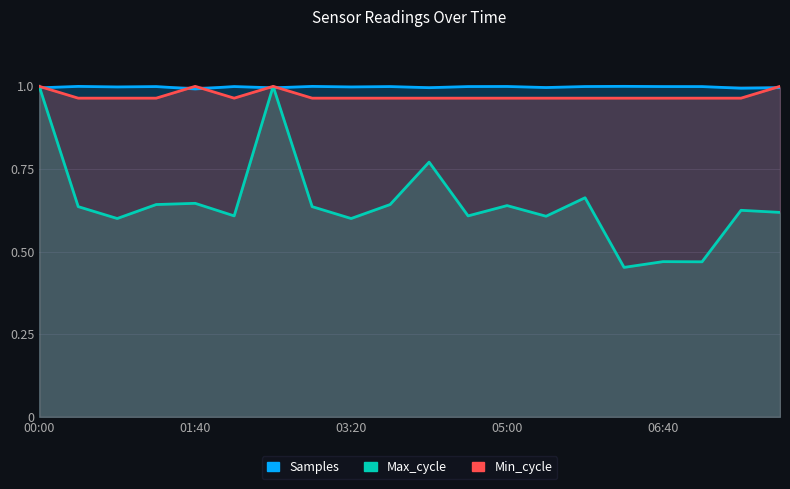

True or false: Max_cycle and Samples intersect in this chart.

True